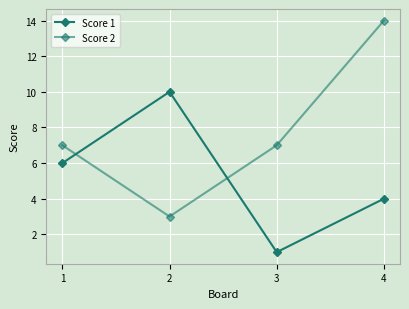

What is the value of the Score 1 point at the 1st from the left?

6